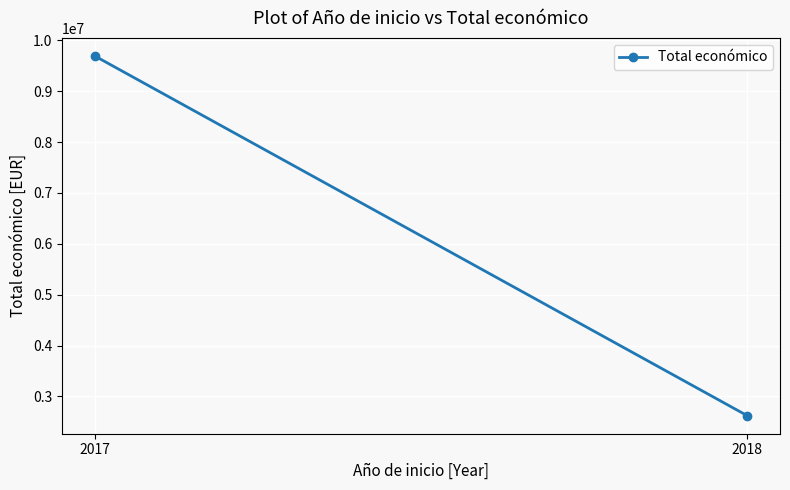

Where is the data nearest to the value 6158432?

2017